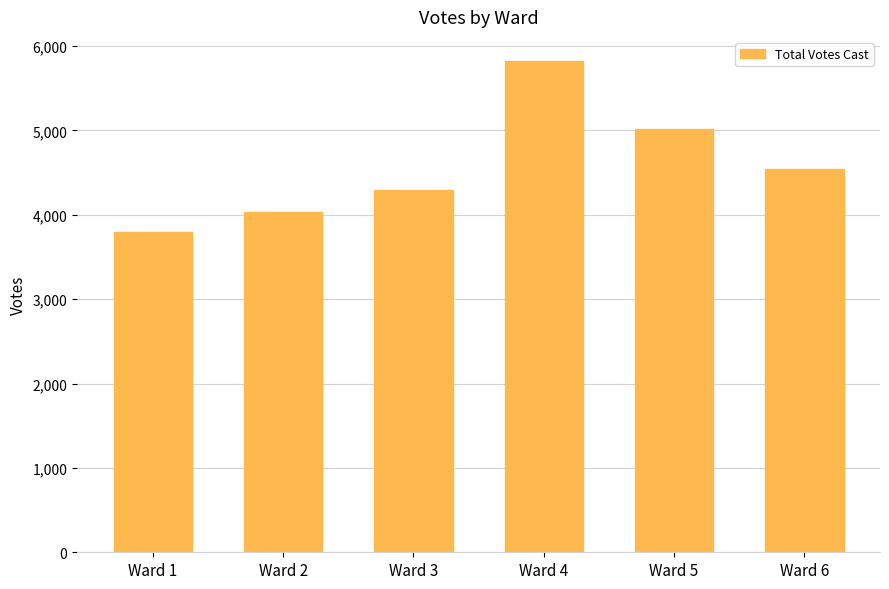

Reading left to right, transcribe all the data shown in this chart.

3793	4038	4291	5818	5021	4544